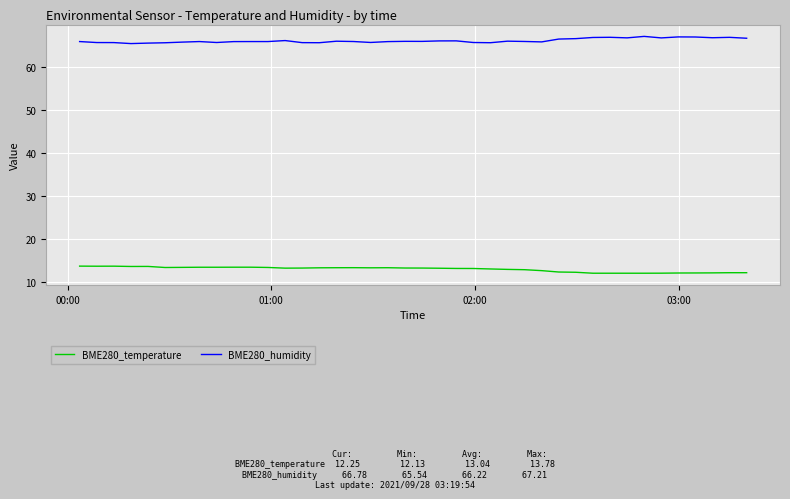

Rank the series by their average value, from highest to lowest.

BME280_humidity, BME280_temperature